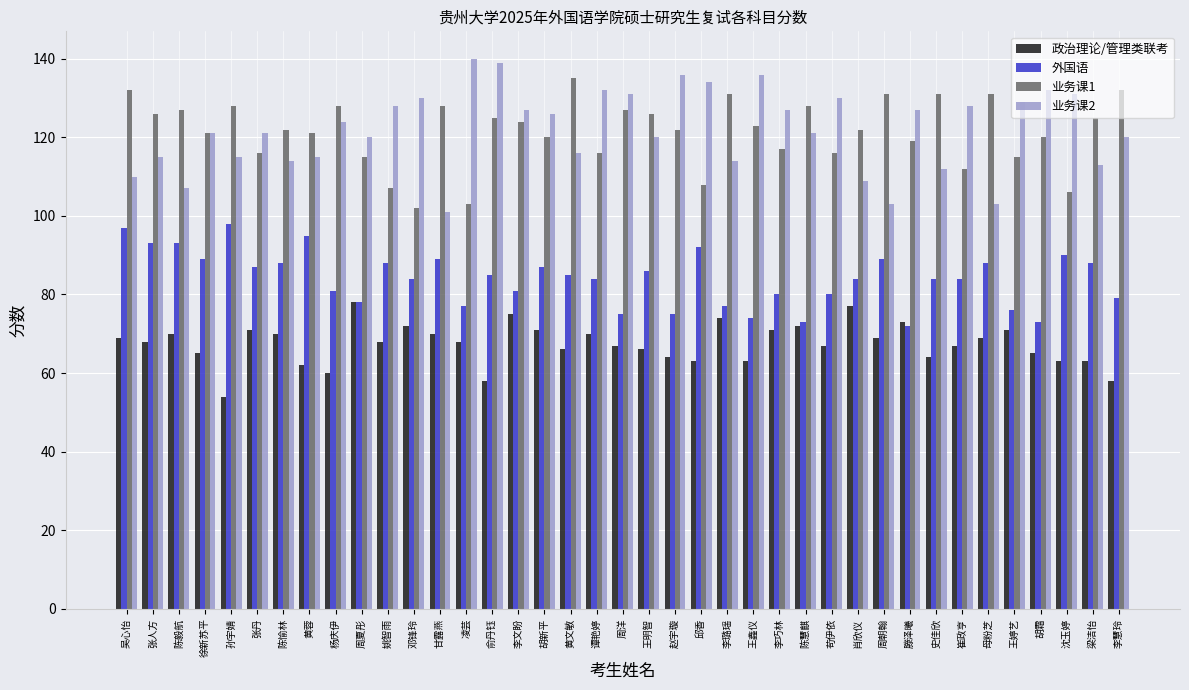

Reading right to left, transcribe all the data shown in this chart.

政治理论/管理类联考: 58	63	63	65	71	69	67	64	73	69	77	67	72	71	63	74	63	64	66	67	70	66	71	75	58	68	70	72	68	78	60	62	70	71	54	65	70	68	69
外国语: 79	88	90	73	76	88	84	84	72	89	84	80	73	80	74	77	92	75	86	75	84	85	87	81	85	77	89	84	88	78	81	95	88	87	98	89	93	93	97
业务课1: 132	125	106	120	115	131	112	131	119	131	122	116	128	117	123	131	108	122	126	127	116	135	120	124	125	103	128	102	107	115	128	121	122	116	128	121	127	126	132
业务课2: 120	113	131	132	129	103	128	112	127	103	109	130	121	127	136	114	134	136	120	131	132	116	126	127	139	140	101	130	128	120	124	115	114	121	115	121	107	115	110